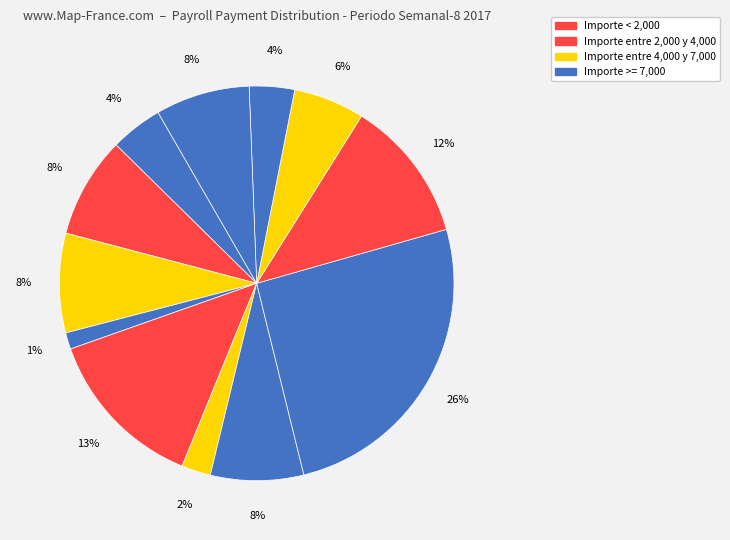

Count the number of slices in the pie.

12